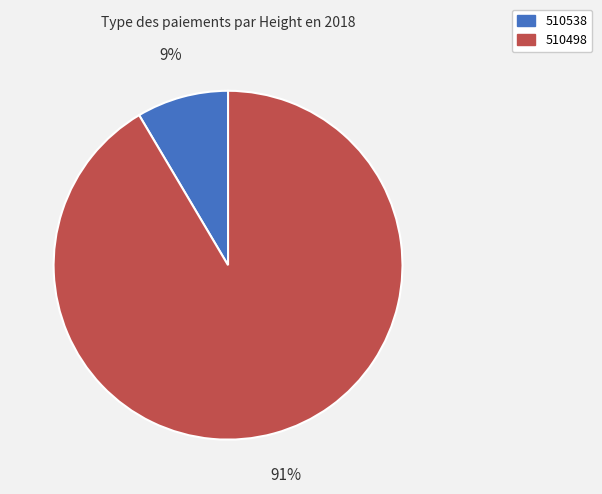

Rank the categories by value from lowest to highest.

510538, 510498